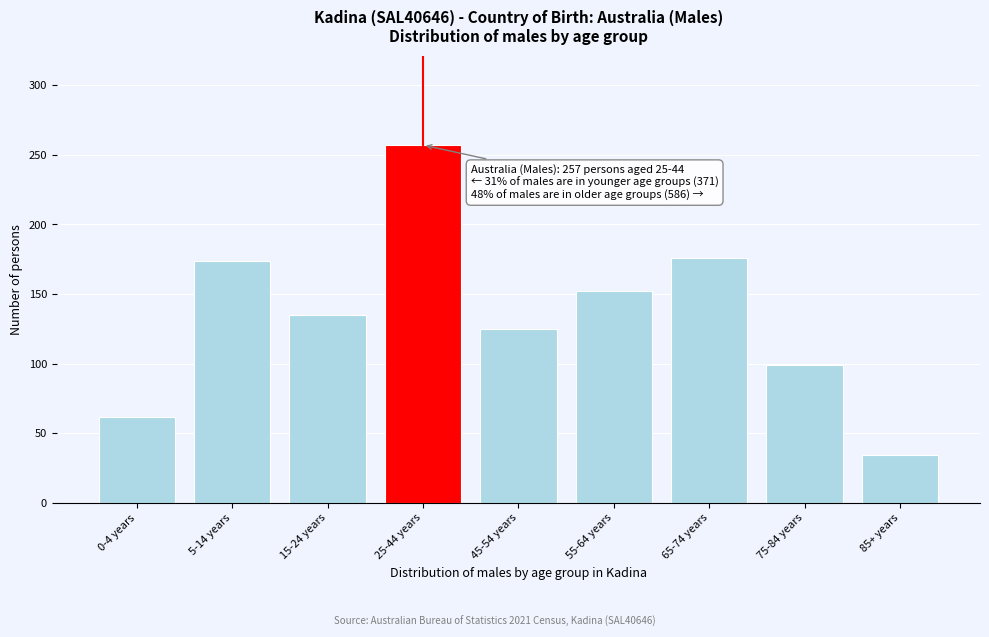

Reading left to right, list all the values displayed in this chart.

0-4 years=62	5-14 years=174	15-24 years=135	25-44 years=257	45-54 years=125	55-64 years=152	65-74 years=176	75-84 years=99	85+ years=34